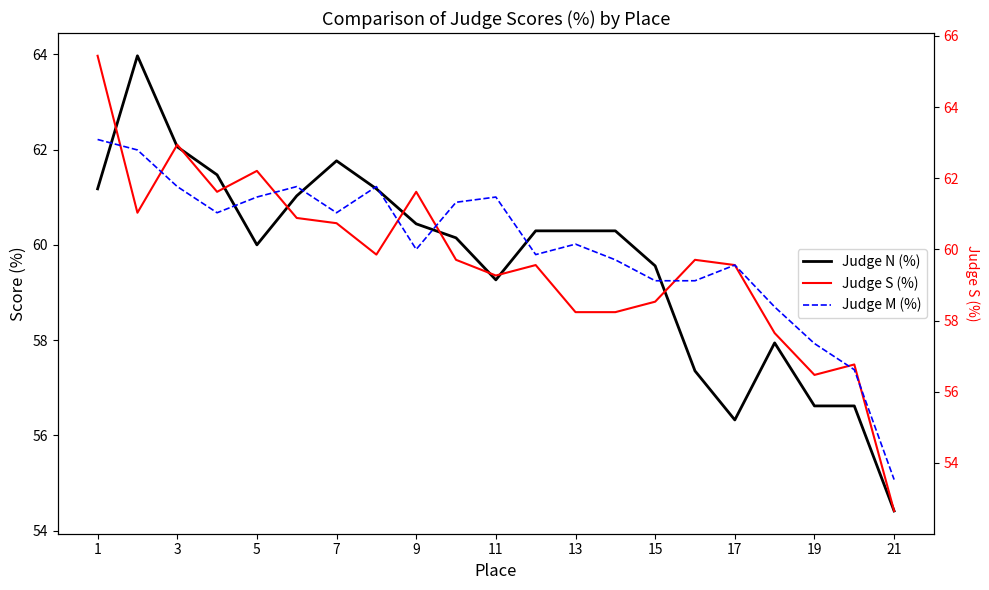

At which category is the sum across all series the highest?

1